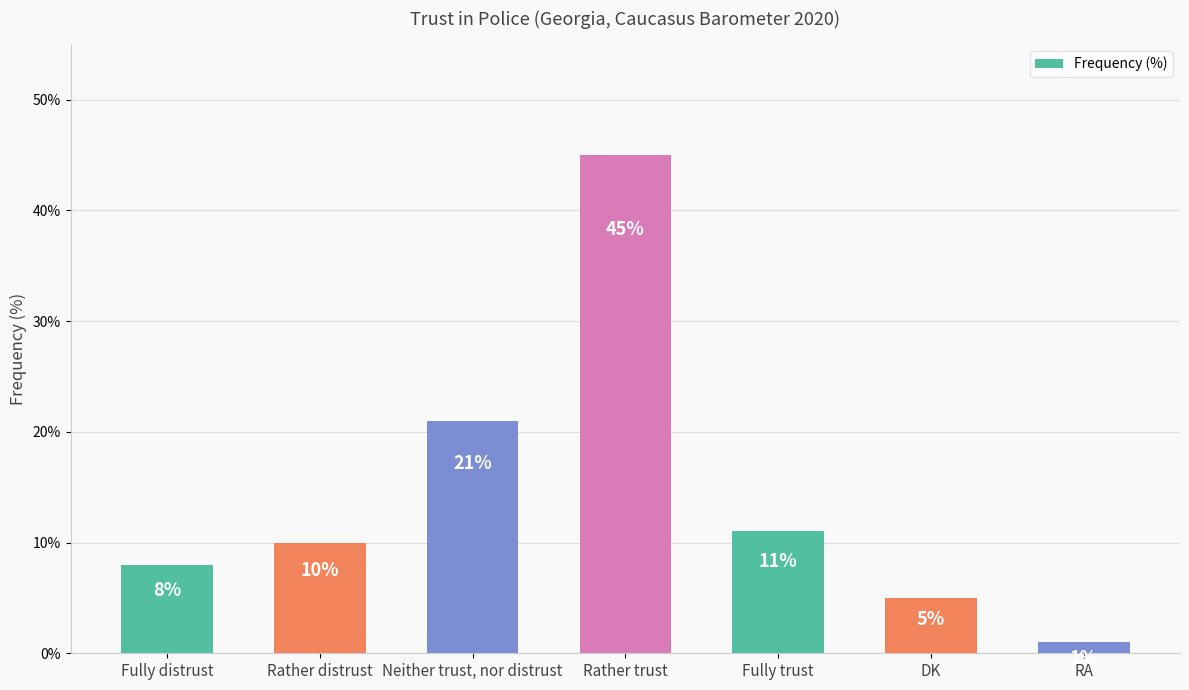

How many bars are there in total?

7